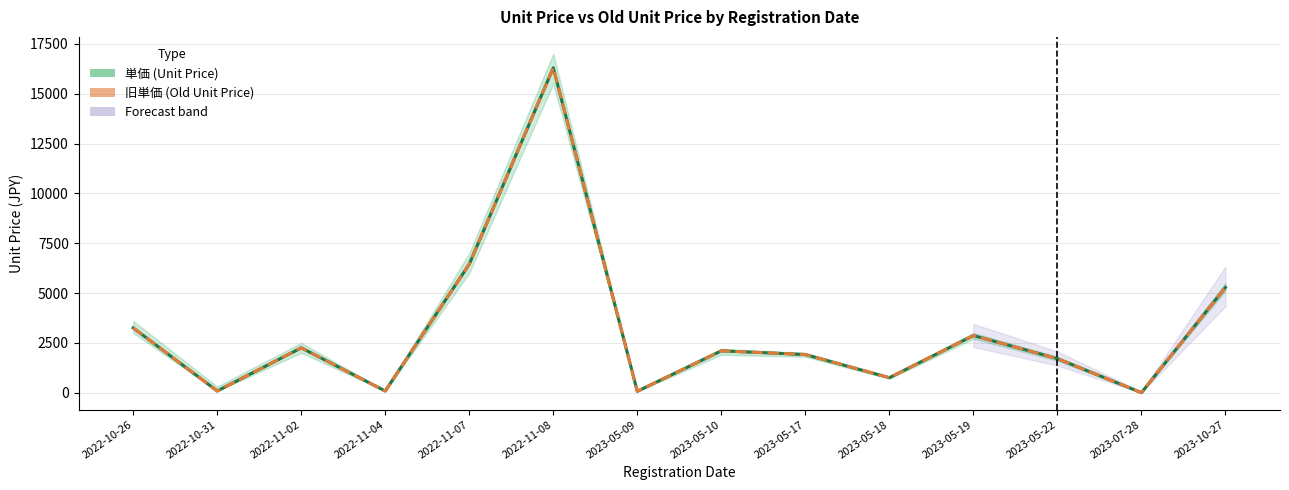

In 単価 (Unit Price), how many points are higher than both neighbors (excluding endpoints)?

4